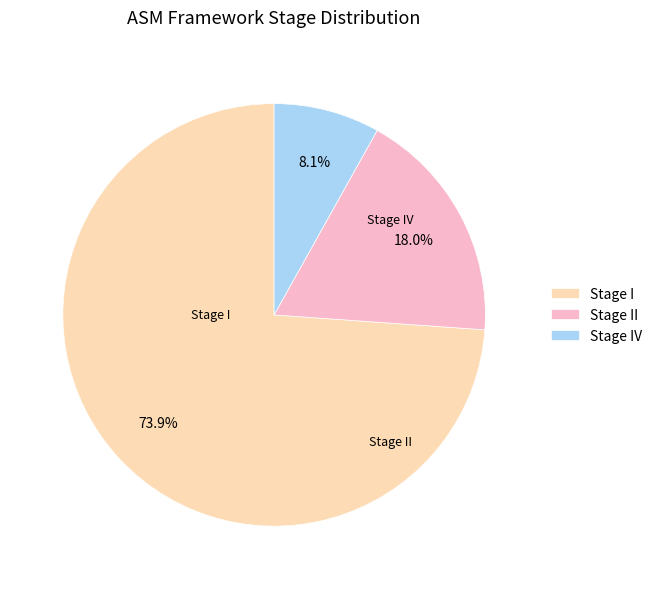

How many segments does this pie chart have?

3